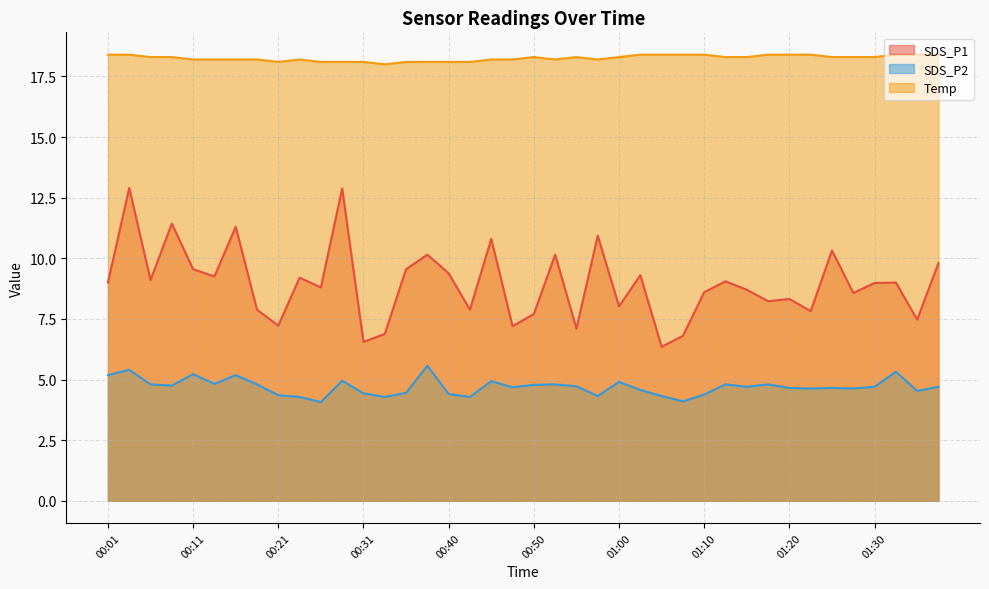

List the series in order of their overall mean, highest first.

Temp, SDS_P1, SDS_P2